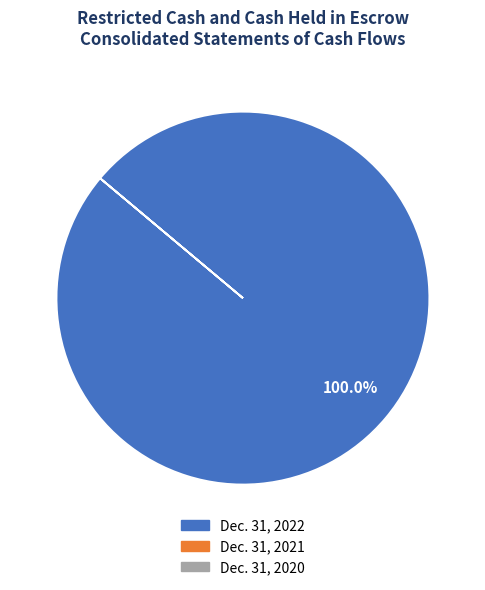

Is there any slice that represents more than half of the pie?

Yes